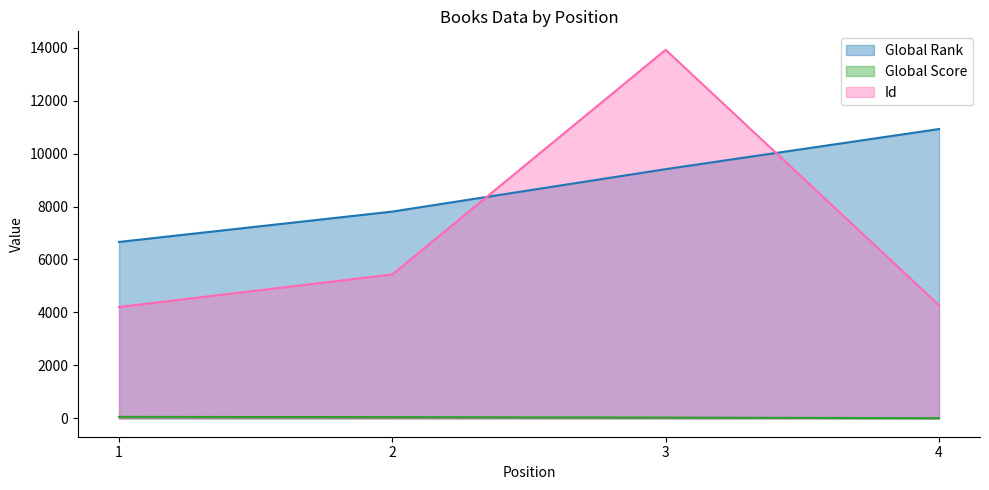

Is it true that Global Rank equals 10936 at 1?

False